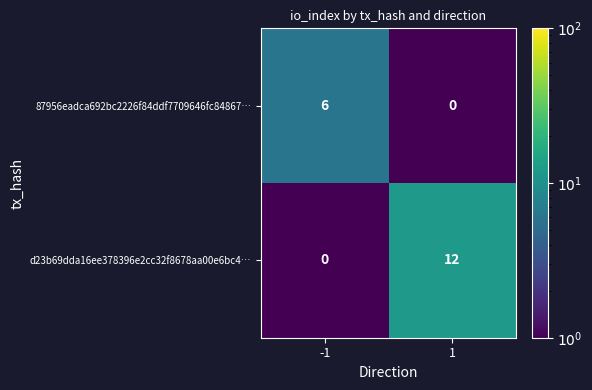

What is the sum of all 87956eadca692bc2226f84ddf7709646fc84867… values?

6